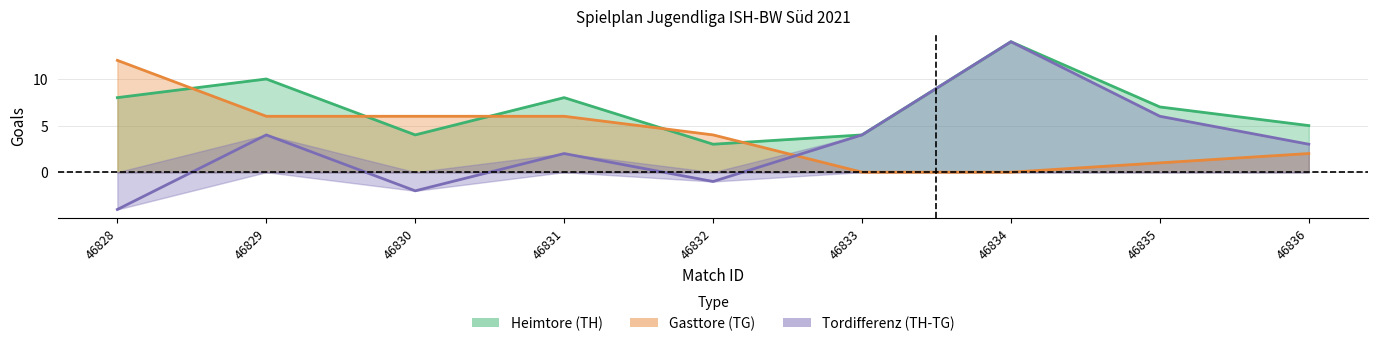

What is the average value of the TH series?

7